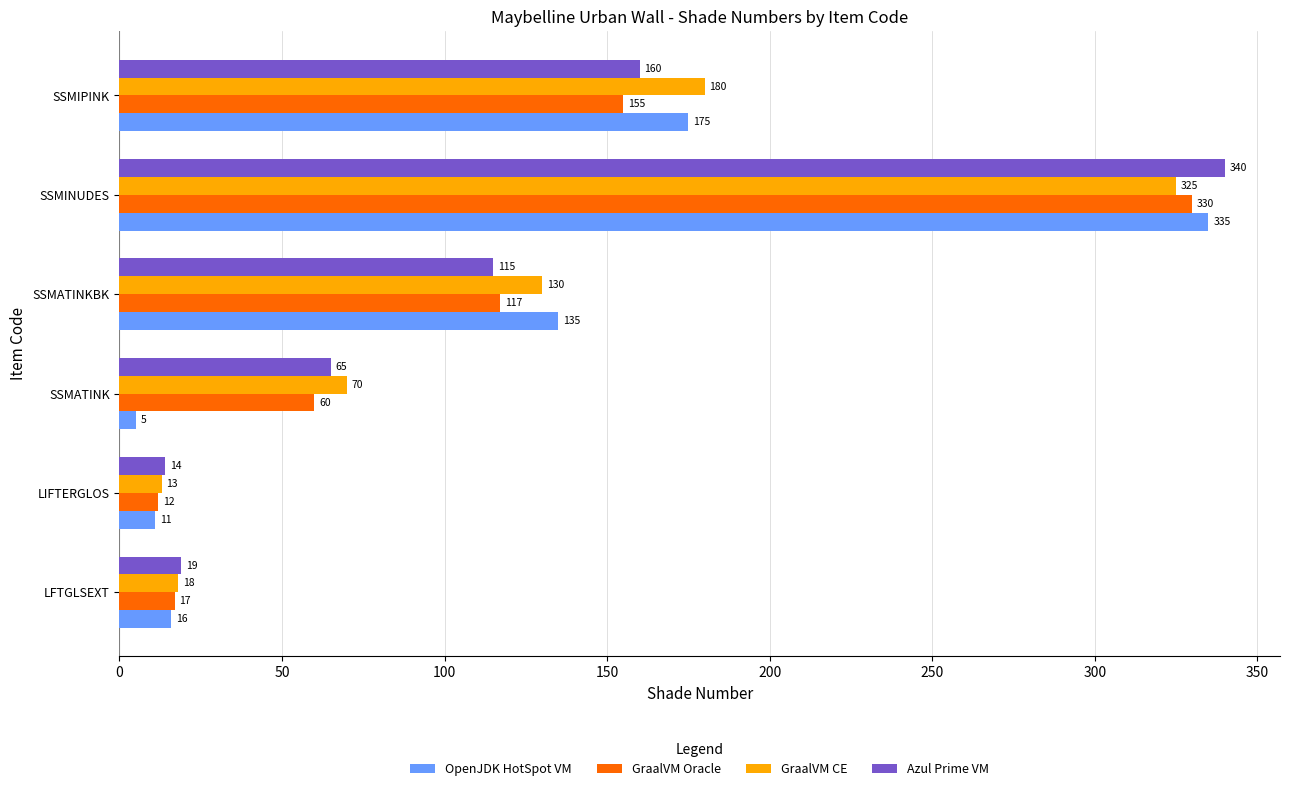

What is the minimum value shown in the chart?

5